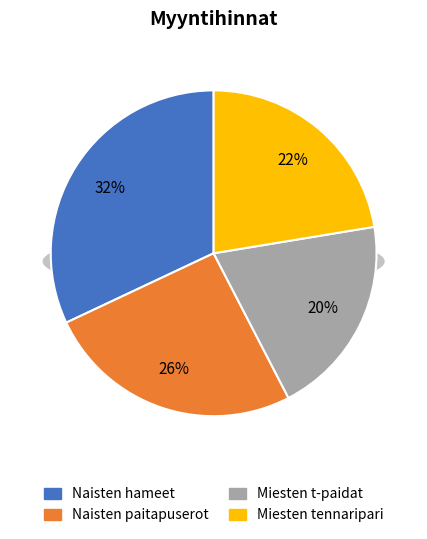

Which has a higher value, Naisten hameet or Miesten t-paidat?

Naisten hameet